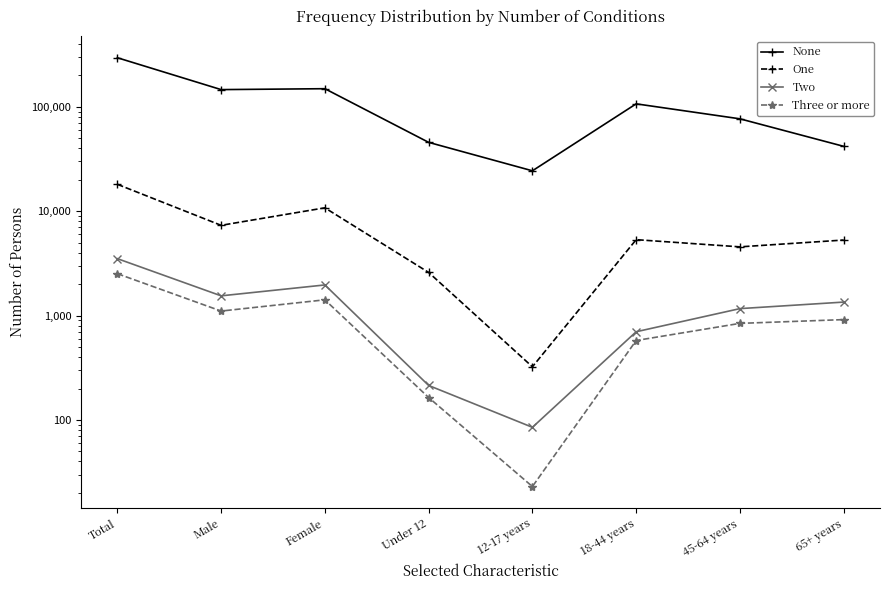

Where is the first local maximum for Two?

Female